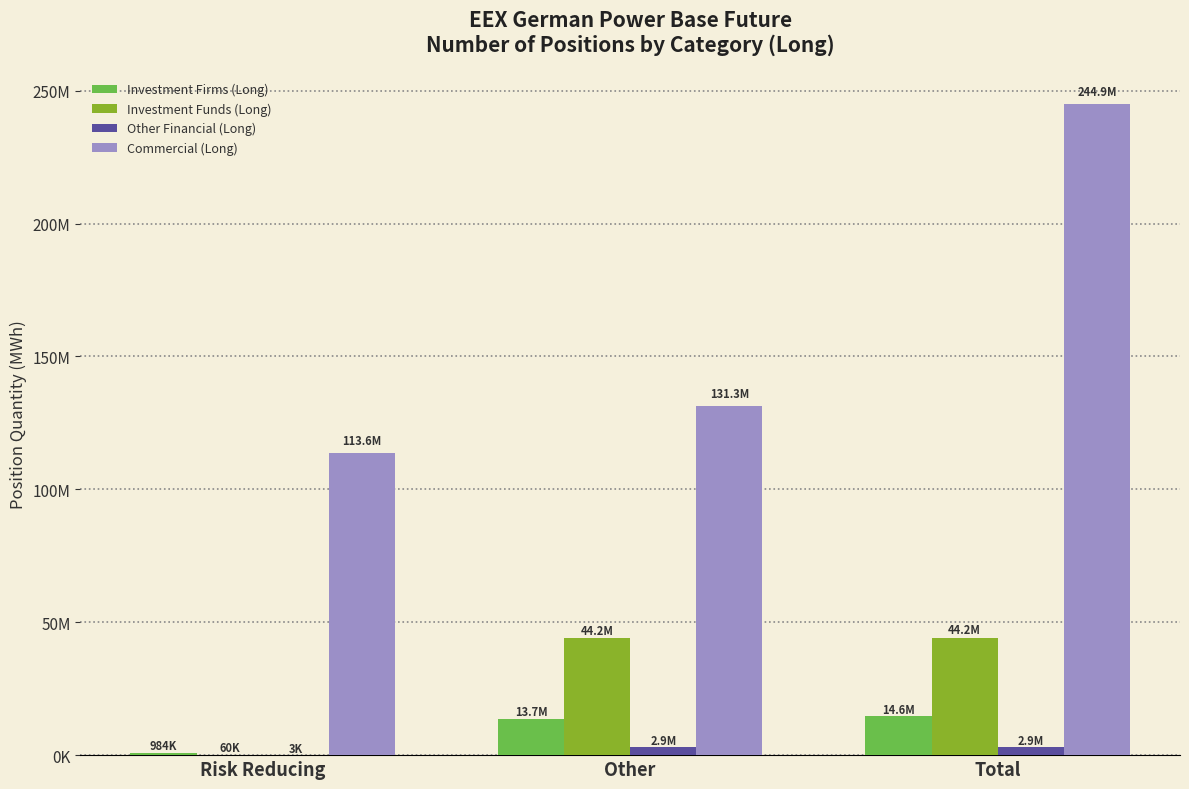

Does the chart contain stacked bars?

No